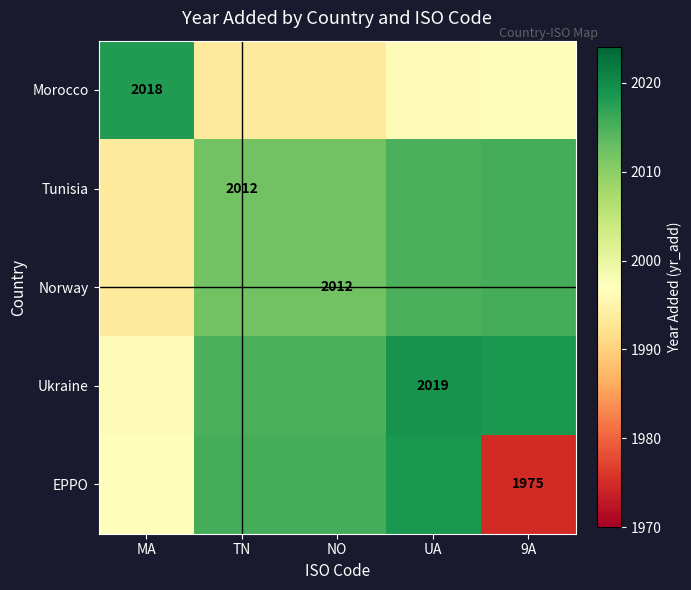

The value of Tunisia at TN is 2012.0. True or false?

True